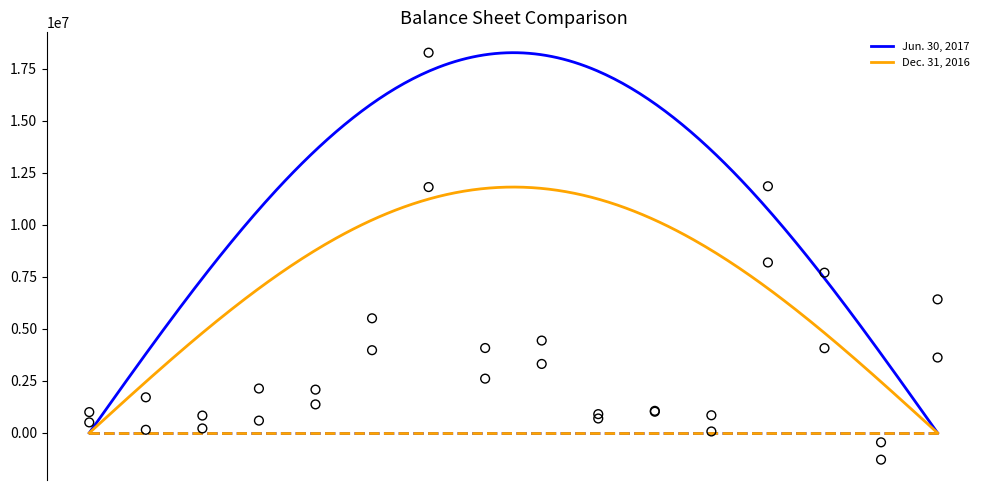

Which series has the largest total across all categories?

Jun. 30, 2017